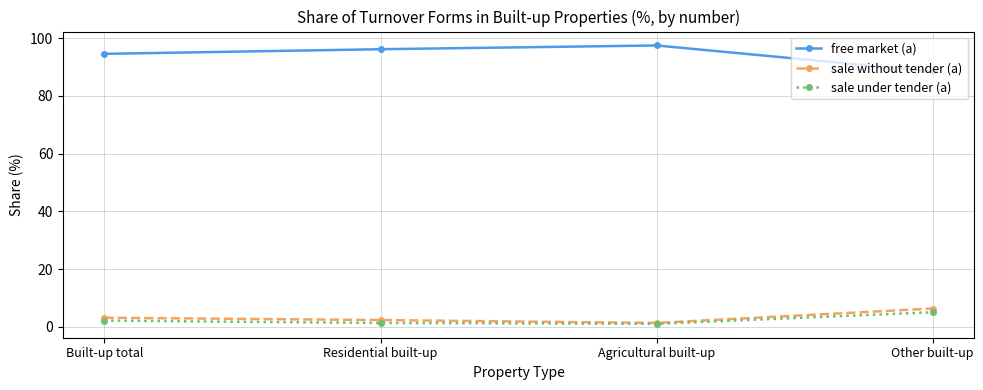

What is the sum of the sale without tender (a) values at Agricultural built-up and Residential built-up?

3.8